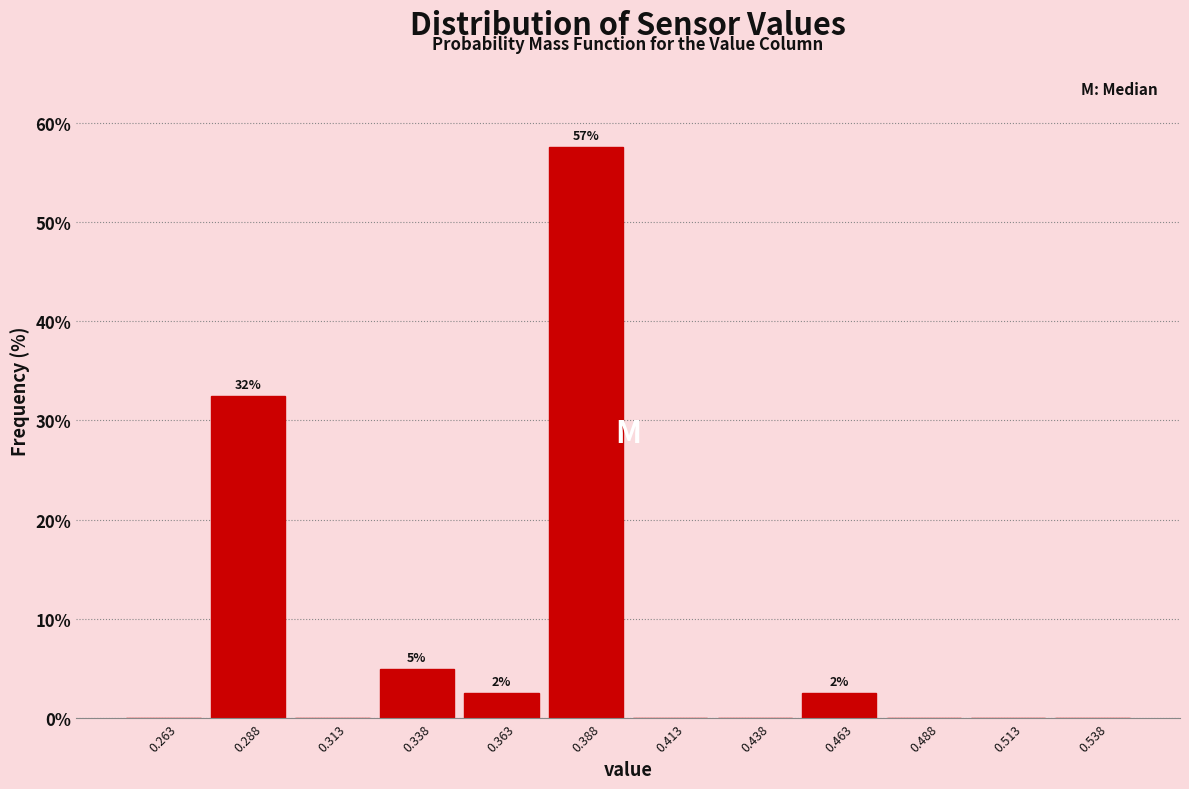

Which range on the x-axis has the tallest bar?

0.375 to 0.400